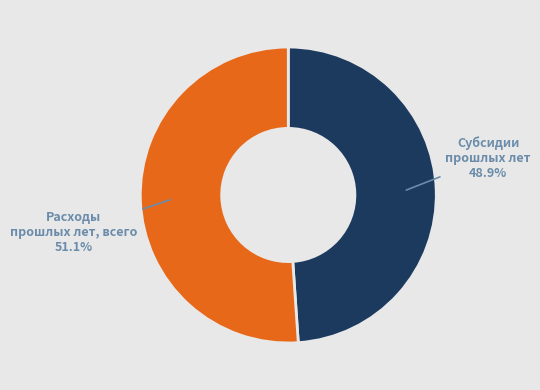

Between Субсидии прошлых лет and Расходы прошлых лет, всего, which is larger?

Расходы прошлых лет, всего